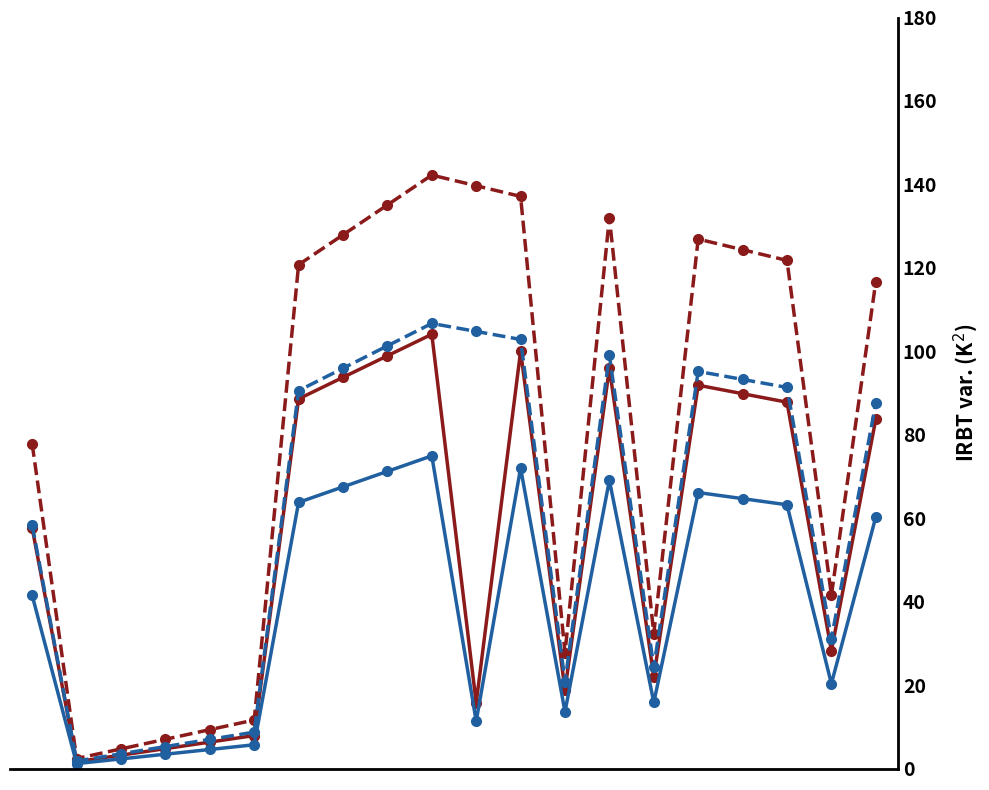

What is the maximum value shown in the chart?

142.2